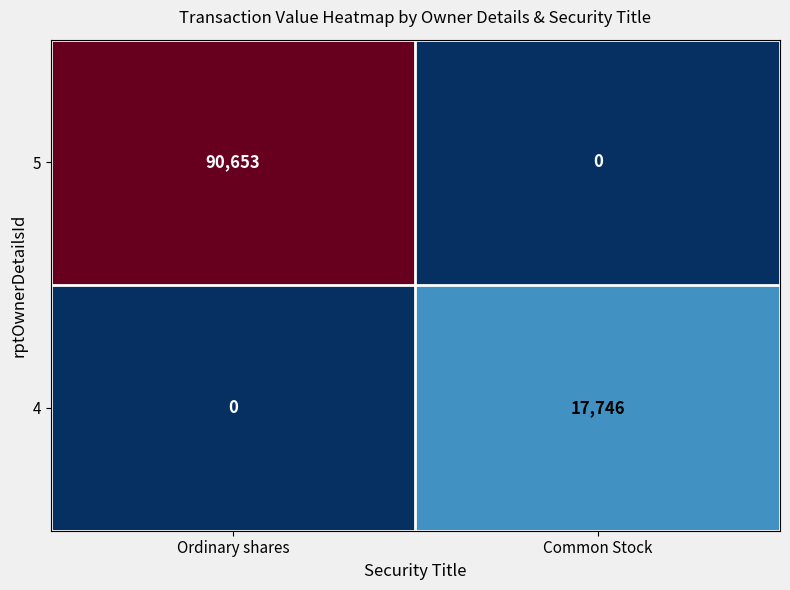

How many positive values does the 5 series have?

1